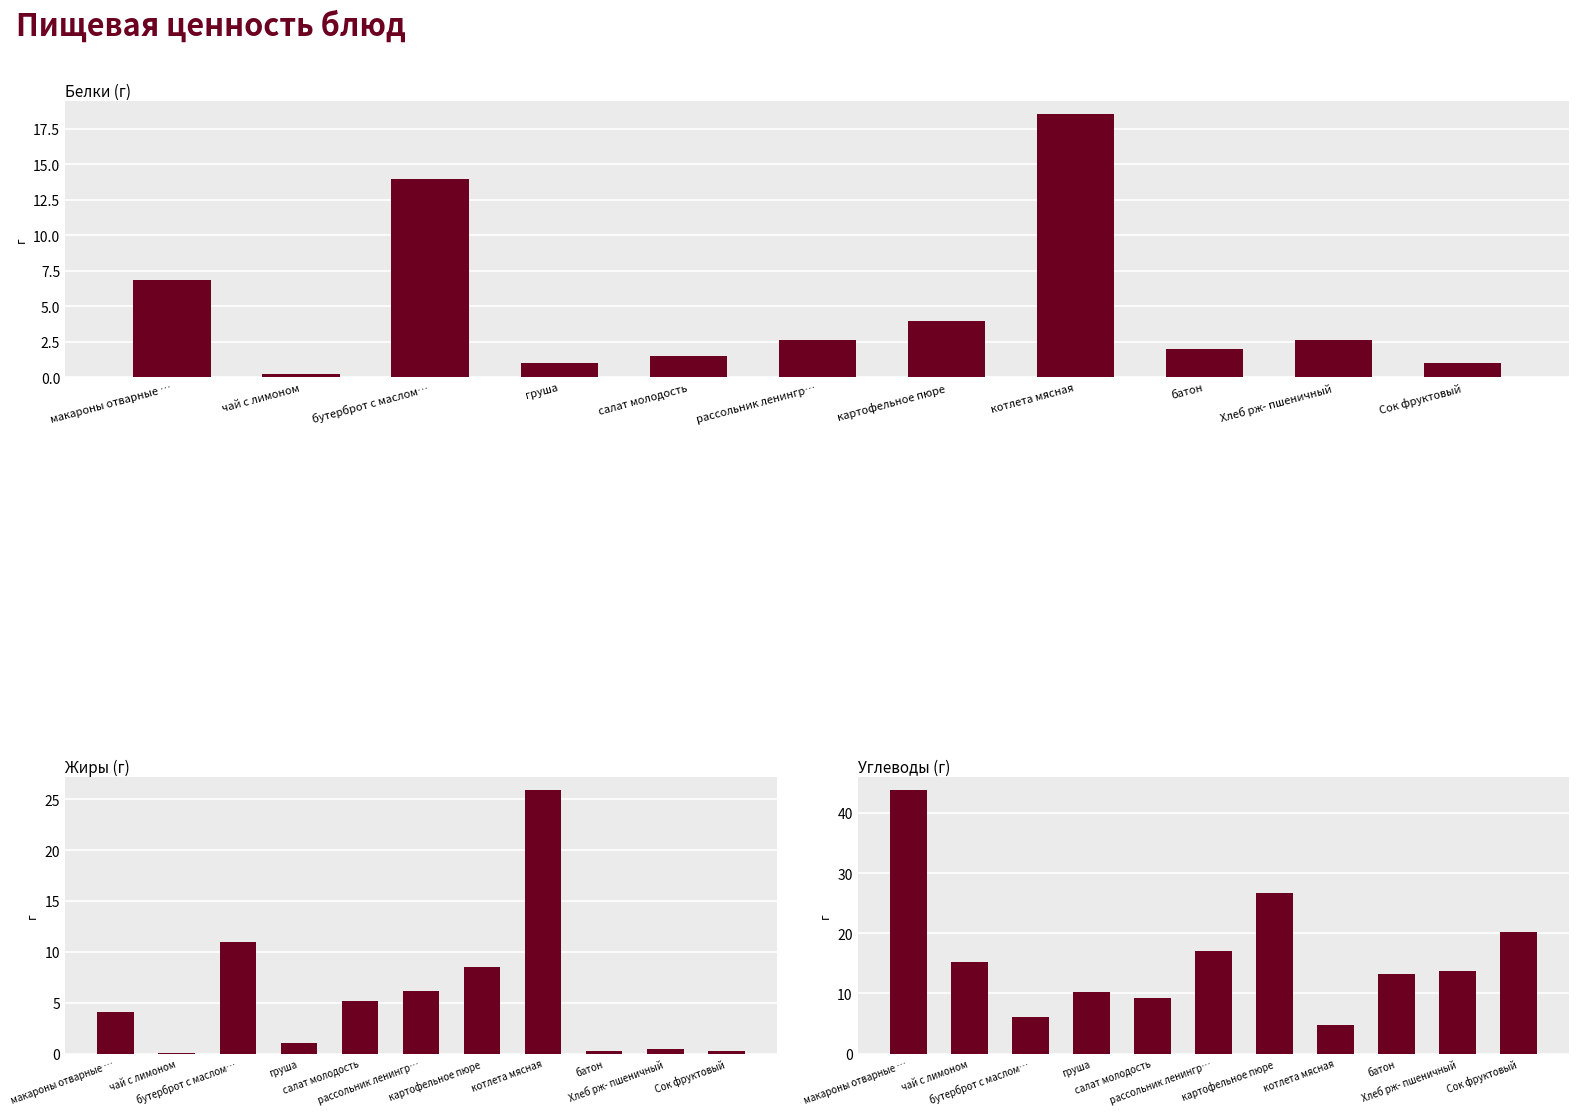

True or false: Жиры has a value of 1.5 at груша.

False